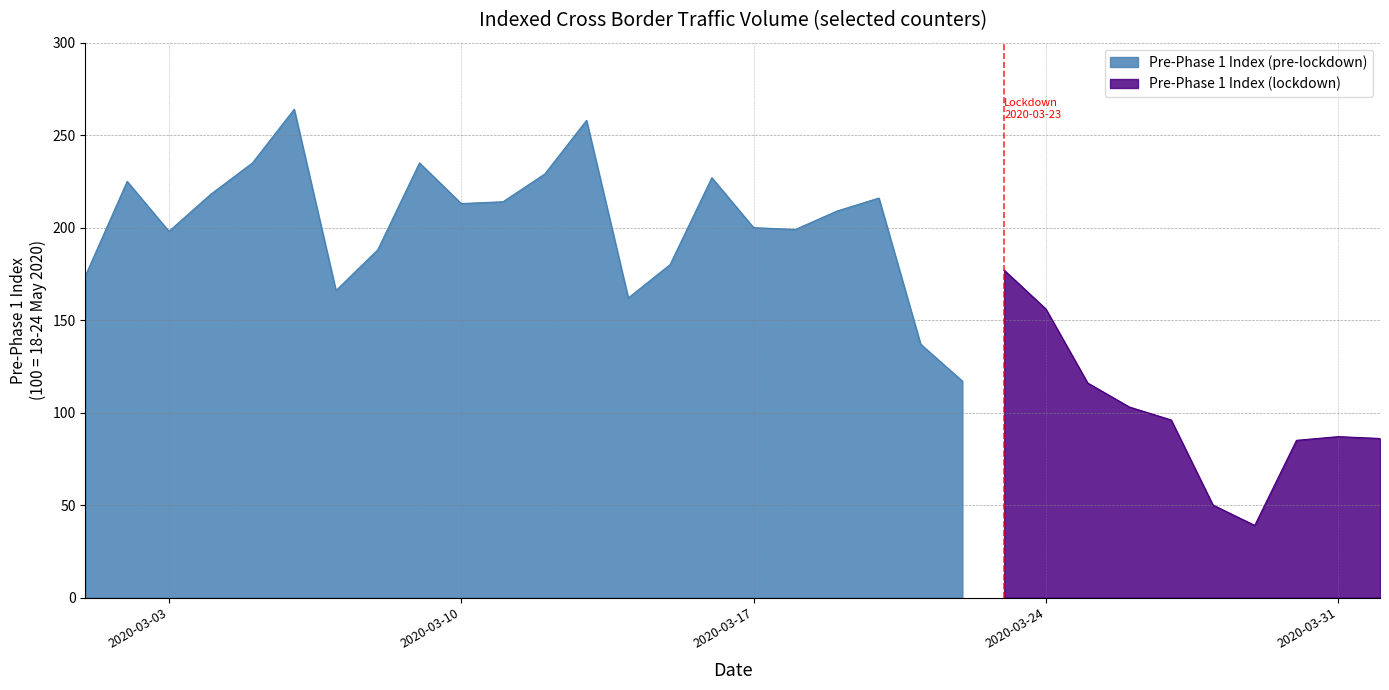

The chart shows a value of 102 at 2020-03-01. True or false?

False